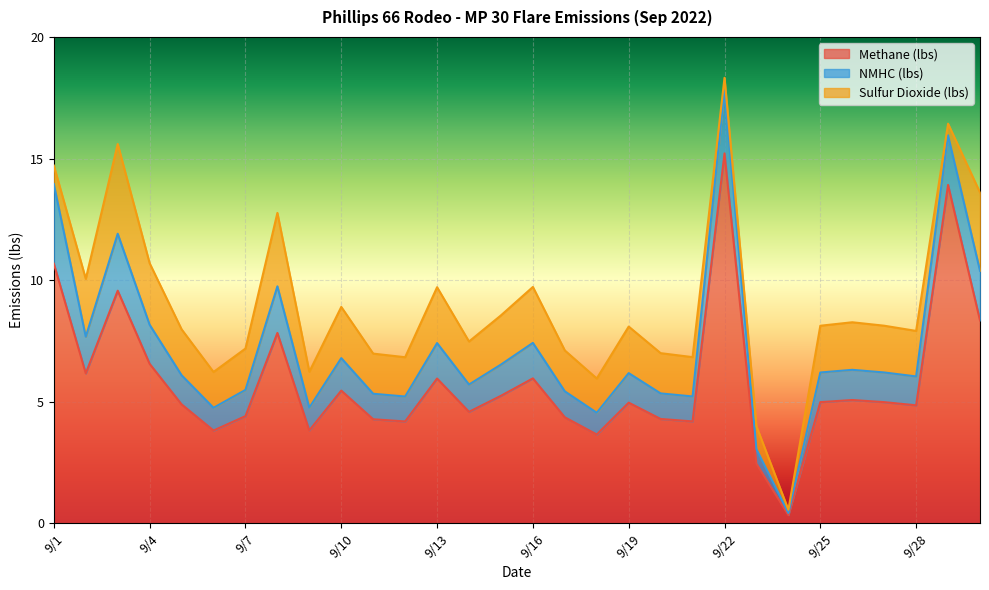

What is the total value across all series at 9/2?

10.1